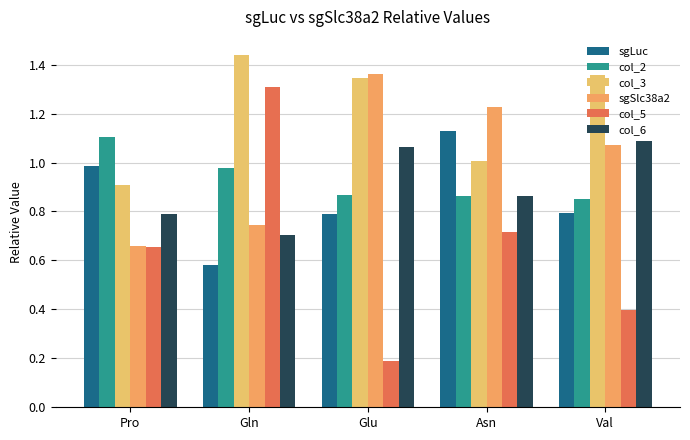

At Val, list the series in order from smallest to largest.

col_5, sgLuc, col_2, sgSlc38a2, col_6, col_3